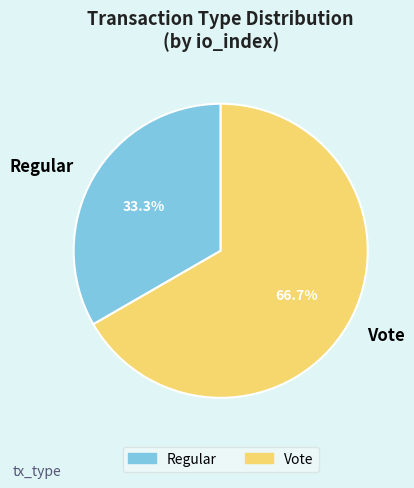

Count the number of slices in the pie.

2